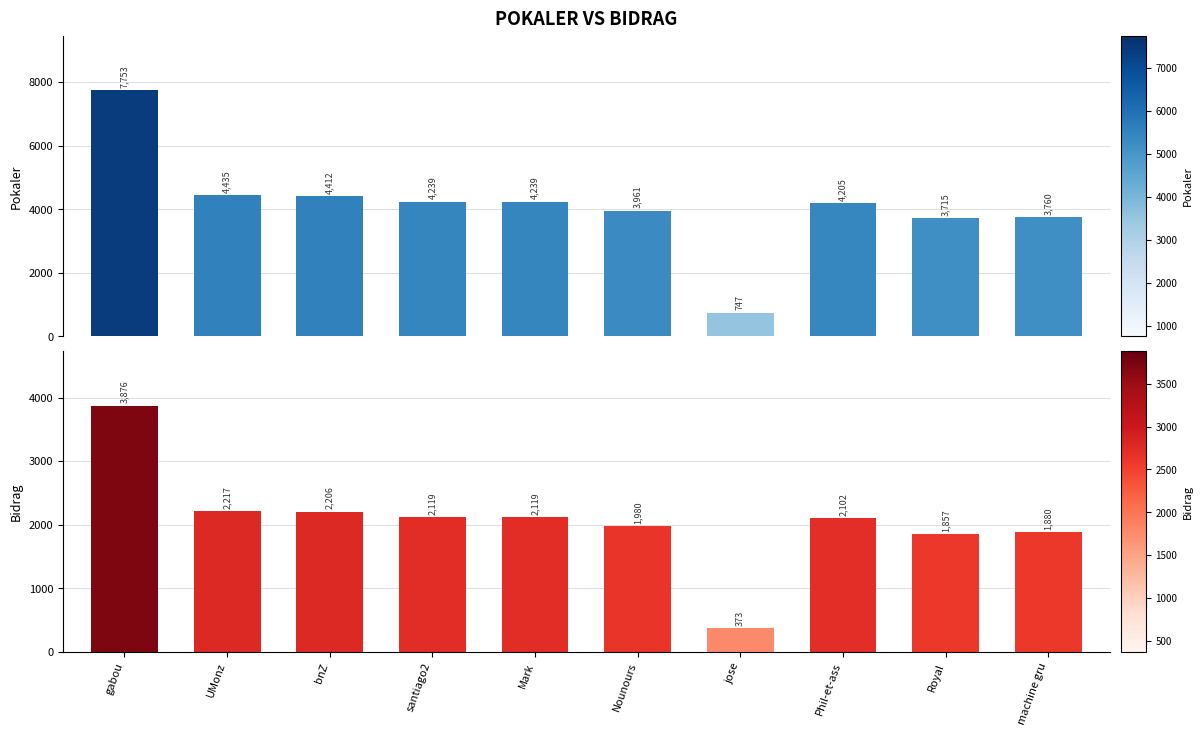

What is the label of the 3rd bar from the left?

bnZ